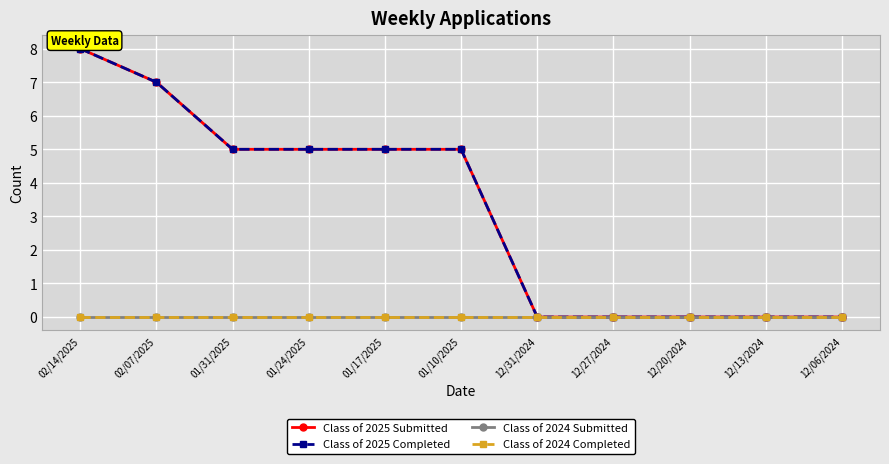

Is this an area chart (filled region under the line)?

No